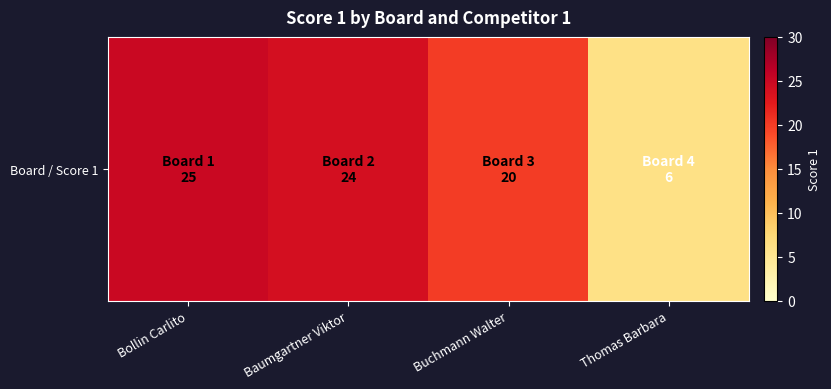

List the labels in order of value, smallest first.

Thomas Barbara, Buchmann Walter, Baumgartner Viktor, Bollin Carlito